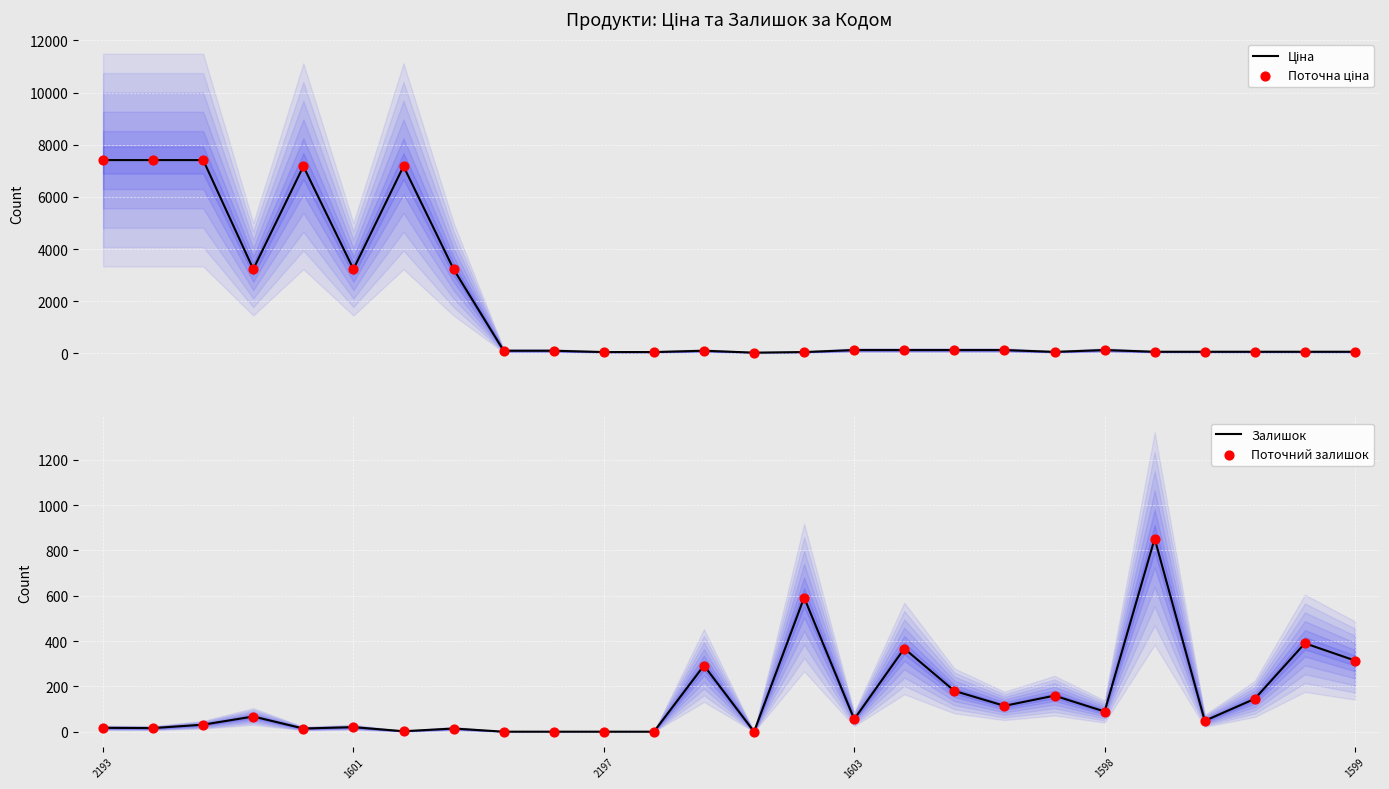

What is the maximum value for Залишок?

852